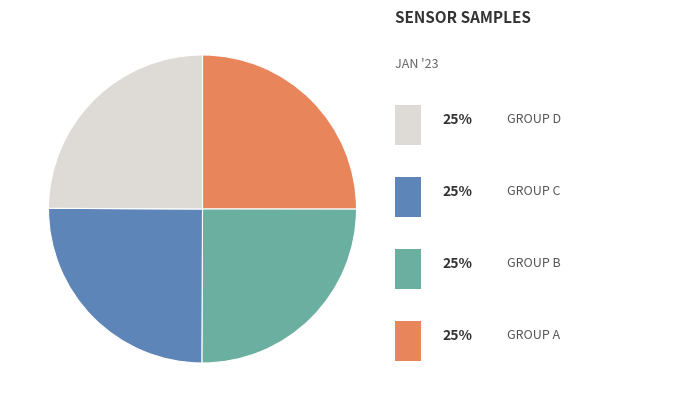

Does any single category account for the majority?

No